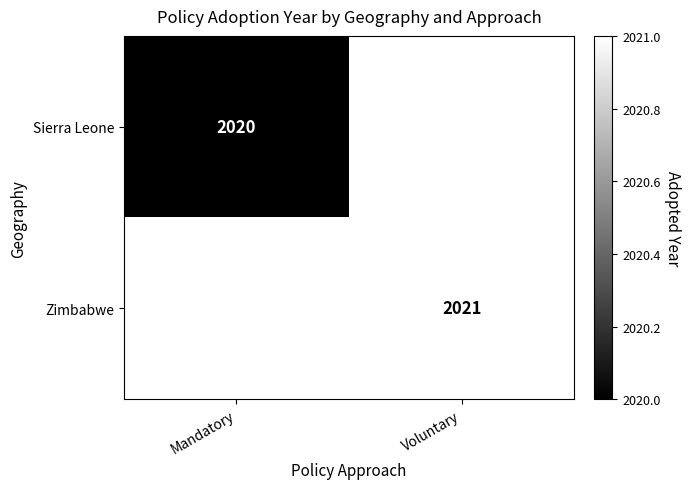

Is it true that Sierra Leone equals 2020 at Mandatory?

True